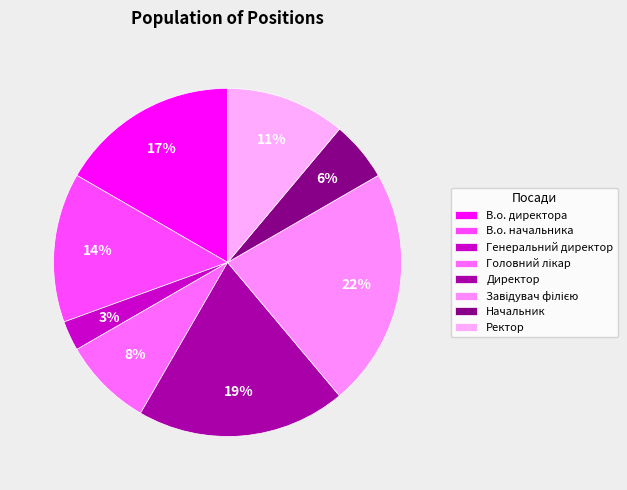

The Генеральний директор slice represents 3% of the pie. True or false?

True